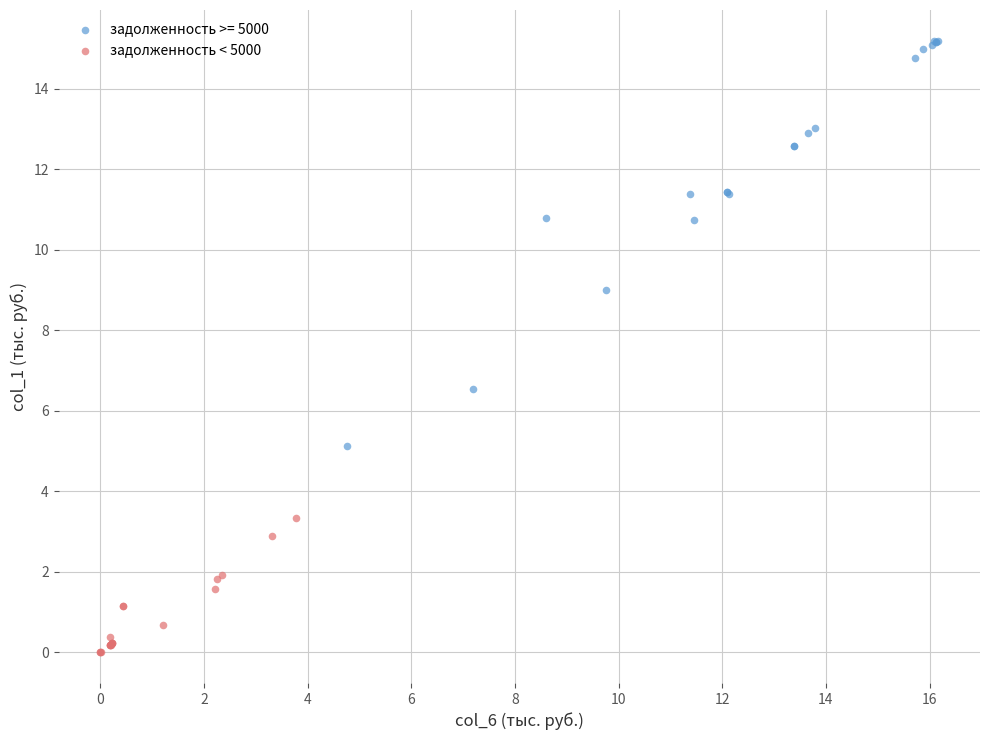

Which series has the widest spread of Y values?

задолженность >= 5000